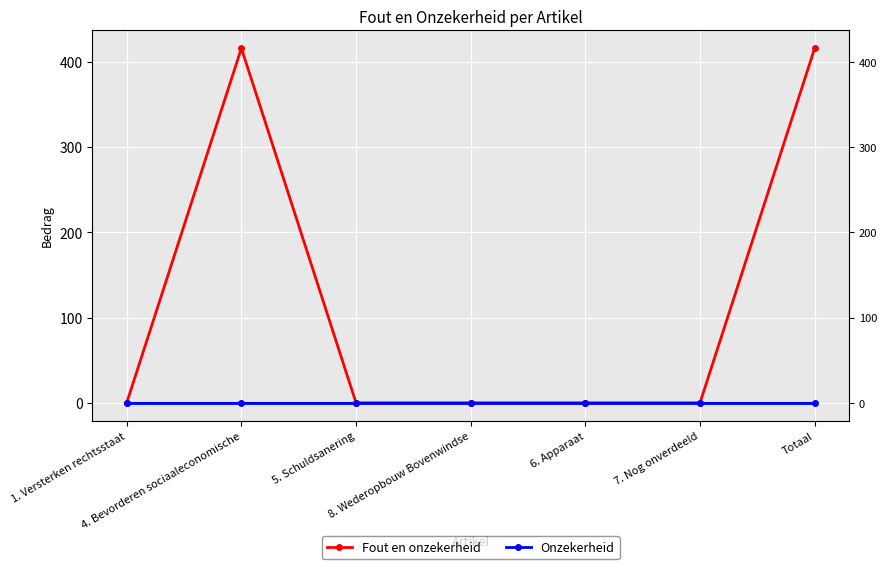

Reading left to right, what are all the values shown in this chart?

Fout en onzekerheid: 1. Versterken rechtsstaat=0	4. Bevorderen sociaaleconomische=416	5. Schuldsanering=0	8. Wederopbouw Bovenwindse=0	6. Apparaat=0	7. Nog onverdeeld=0	Totaal=416
Onzekerheid: 1. Versterken rechtsstaat=0	4. Bevorderen sociaaleconomische=0	5. Schuldsanering=0	8. Wederopbouw Bovenwindse=0	6. Apparaat=0	7. Nog onverdeeld=0	Totaal=0
Onzekerheid (right): 1. Versterken rechtsstaat=0	4. Bevorderen sociaaleconomische=0	5. Schuldsanering=0	8. Wederopbouw Bovenwindse=0	6. Apparaat=0	7. Nog onverdeeld=0	Totaal=0